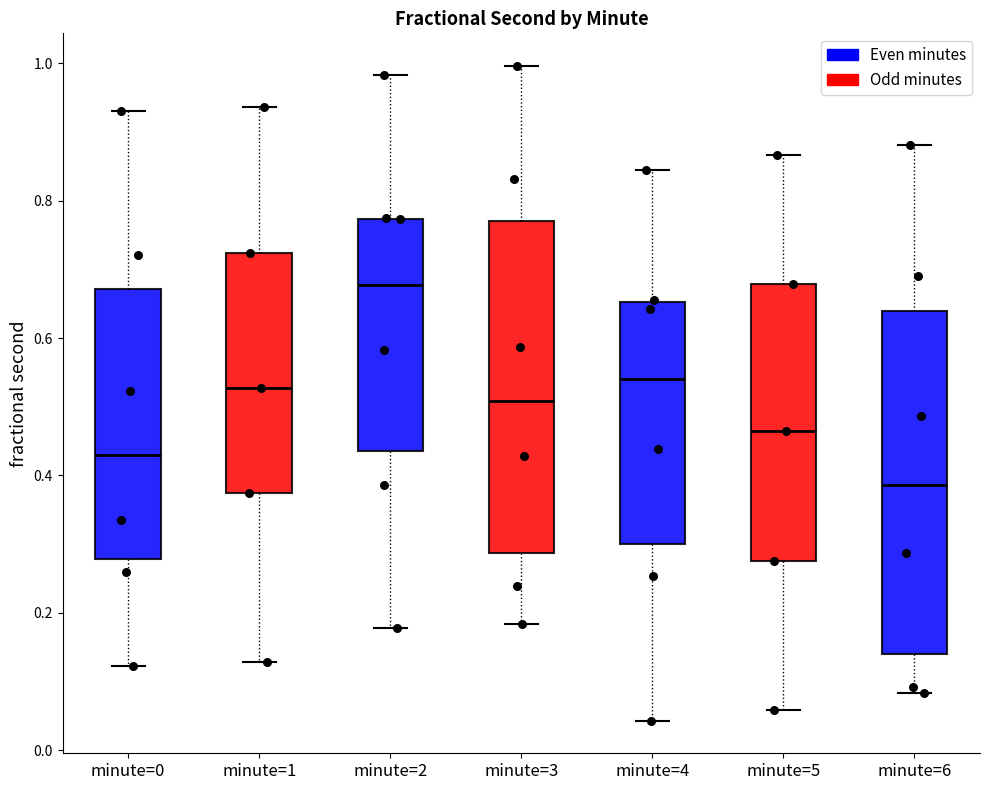

Reading left to right, read every box against the y-axis: the position of its median line, the range the box covers, and the ends of its whiskers. The values are not printed on the chart, so give them approximately, as read against the axis.

minute=0: median 0.42, box 0.28 to 0.68, whiskers 0.12 to 0.94
minute=1: median 0.52, box 0.38 to 0.72, whiskers 0.12 to 0.94
minute=2: median 0.68, box 0.44 to 0.78, whiskers 0.18 to 0.98
minute=3: median 0.50, box 0.28 to 0.78, whiskers 0.18 to 1.00
minute=4: median 0.54, box 0.30 to 0.66, whiskers 0.04 to 0.84
minute=5: median 0.46, box 0.28 to 0.68, whiskers 0.06 to 0.86
minute=6: median 0.38, box 0.14 to 0.64, whiskers 0.08 to 0.88